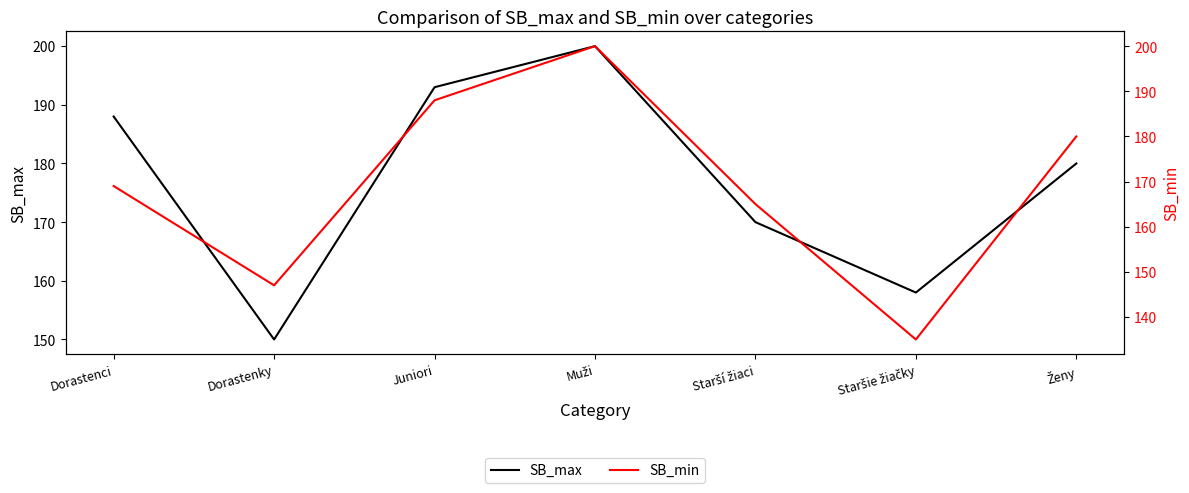

What is the maximum value shown in the chart?

200